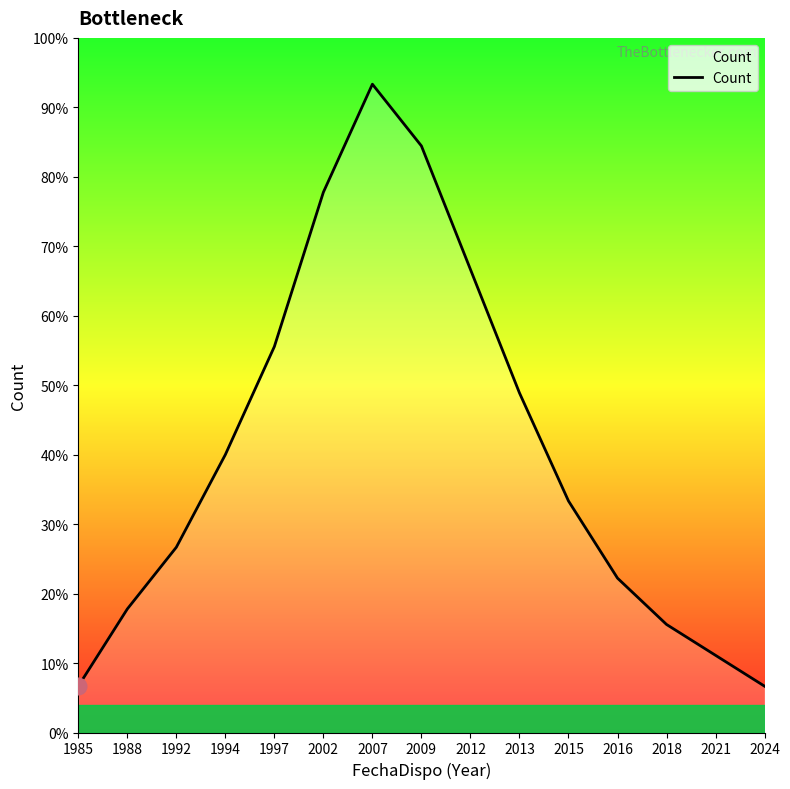

Does the chart display data point markers on the line(s)?

No